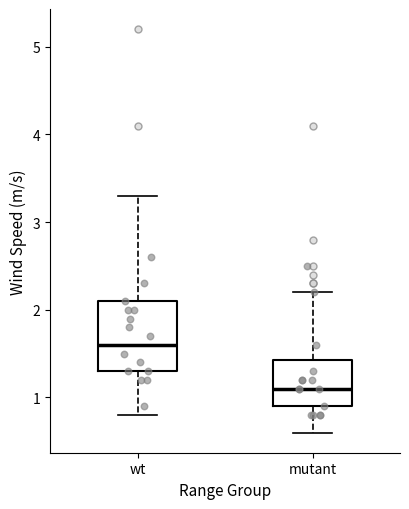

Where is the upper edge of the box for wt on the y-axis? The values are not printed on the chart, so give them approximately, as read against the axis.

2.1